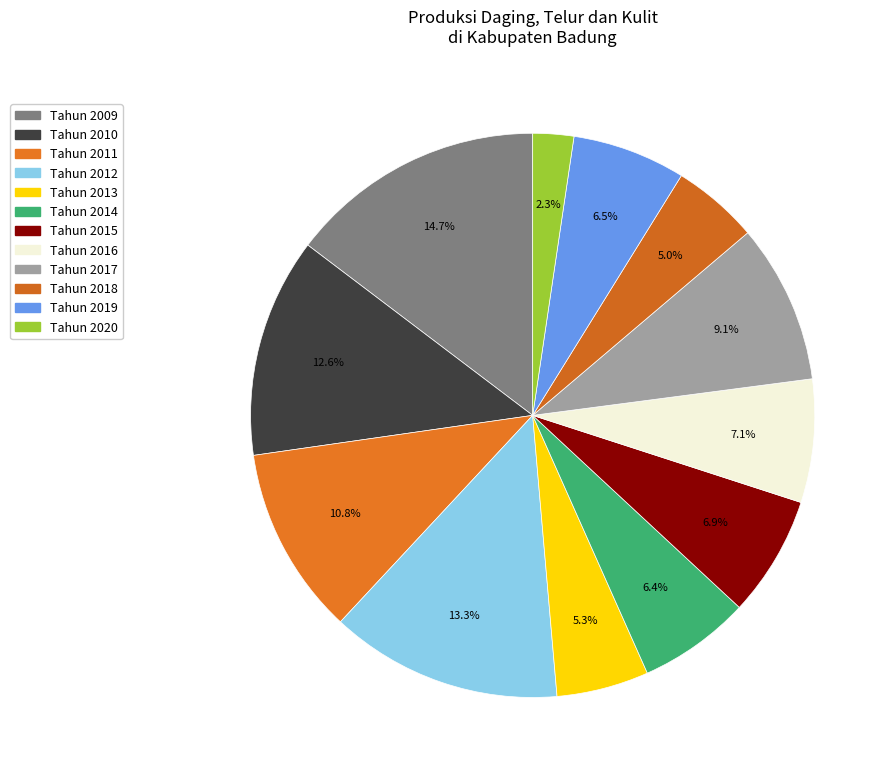

To the nearest percent, what portion does Tahun 2014 represent?

6%